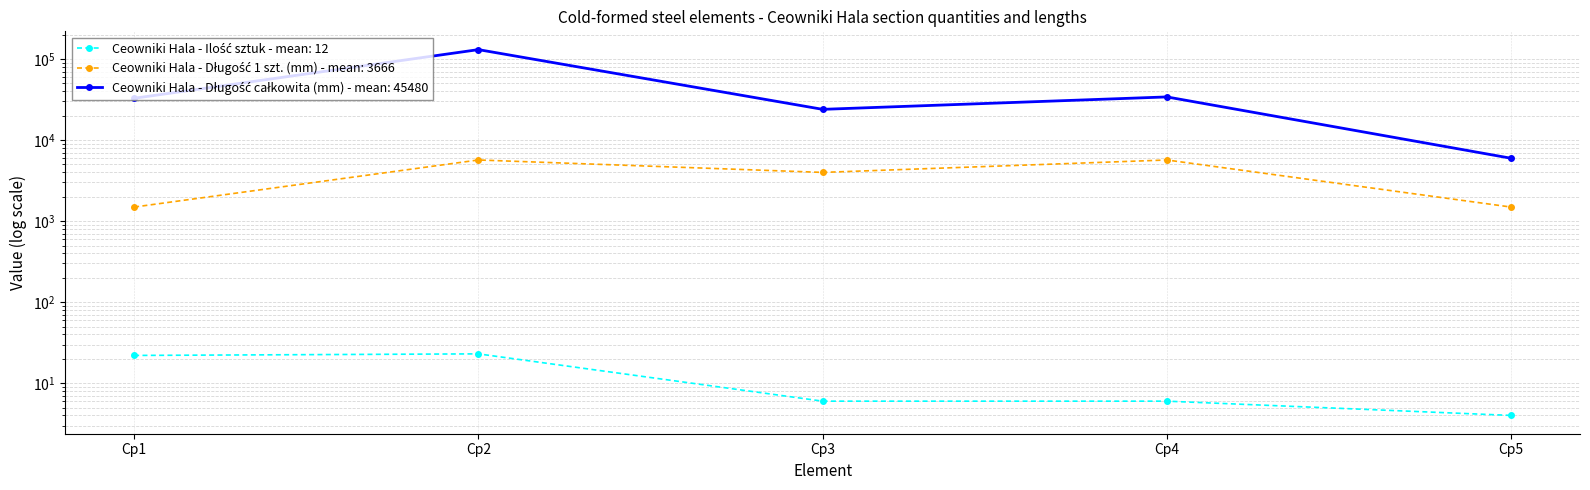

Reading right to left, transcribe all the data shown in this chart.

Ceowniki Hala - Ilość sztuk: 4	6	6	23	22
Ceowniki Hala - Długość 1 szt. (mm): 1490	5679	3990	5680	1490
Ceowniki Hala - Długość całkowita (mm): 5962	34077	23940	130640	32780